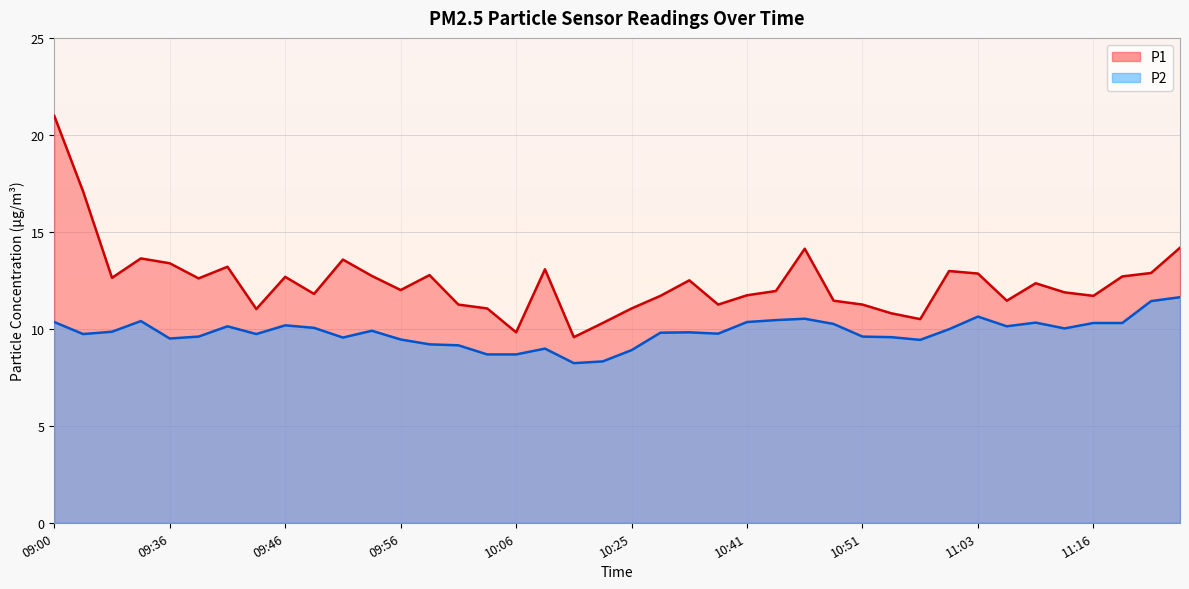

Reading left to right, what are all the values shown in this chart?

P1: 09:00=21.0	09:10=17.1	09:22=12.6	09:29=13.6	09:36=13.4	09:38=12.6	09:40=13.2	09:43=11.0	09:46=12.7	09:48=11.8	09:51=13.6	09:53=12.7	09:56=12.0	09:58=12.8	10:02=11.2	10:04=11.1	10:06=9.8	10:09=13.1	10:14=9.6	10:23=10.3	10:25=11.1	10:30=11.7	10:33=12.5	10:36=11.2	10:41=11.7	10:43=11.9	10:46=14.1	10:48=11.4	10:51=11.2	10:56=10.8	10:59=10.5	11:01=13.0	11:03=12.8	11:06=11.4	11:11=12.3	11:14=11.9	11:16=11.7	11:19=12.7	11:24=12.9	11:27=14.2
P2: 09:00=10.3	09:10=9.7	09:22=9.8	09:29=10.4	09:36=9.5	09:38=9.6	09:40=10.1	09:43=9.7	09:46=10.2	09:48=10.1	09:51=9.6	09:53=9.9	09:56=9.4	09:58=9.2	10:02=9.2	10:04=8.7	10:06=8.7	10:09=9.0	10:14=8.2	10:23=8.3	10:25=8.9	10:30=9.8	10:33=9.8	10:36=9.8	10:41=10.3	10:43=10.4	10:46=10.5	10:48=10.2	10:51=9.6	10:56=9.6	10:59=9.4	11:01=10.0	11:03=10.6	11:06=10.1	11:11=10.3	11:14=10.0	11:16=10.3	11:19=10.3	11:24=11.4	11:27=11.6